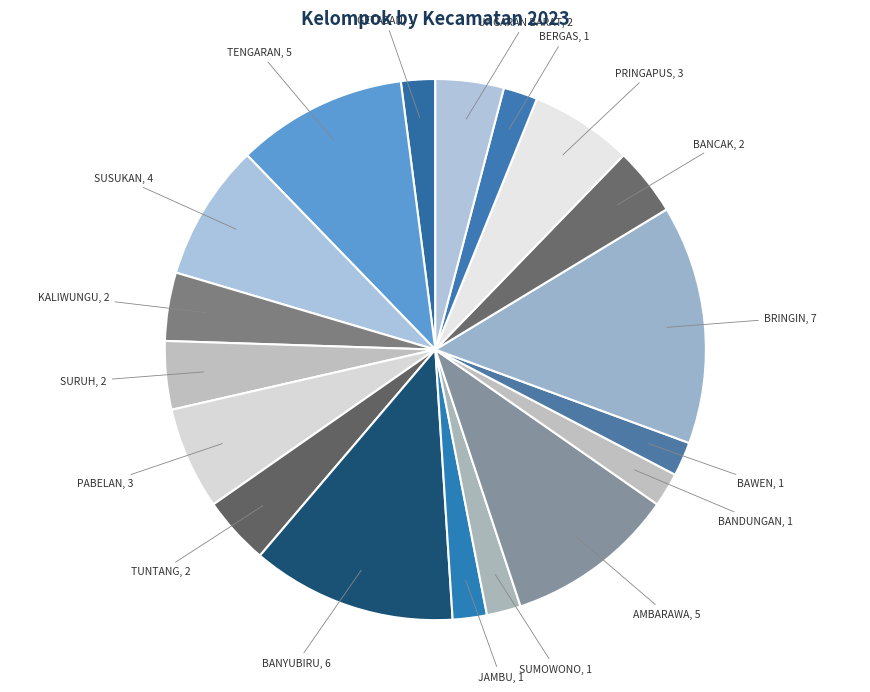

The TENGARAN slice represents 10% of the pie. True or false?

True